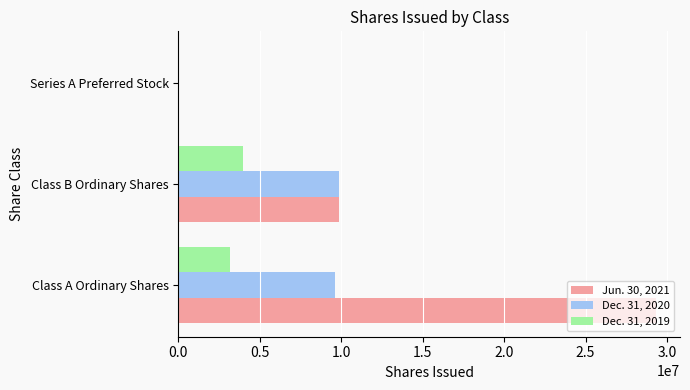

Is it true that Dec. 31, 2019 equals 1881676 at Class A Ordinary Shares?

False